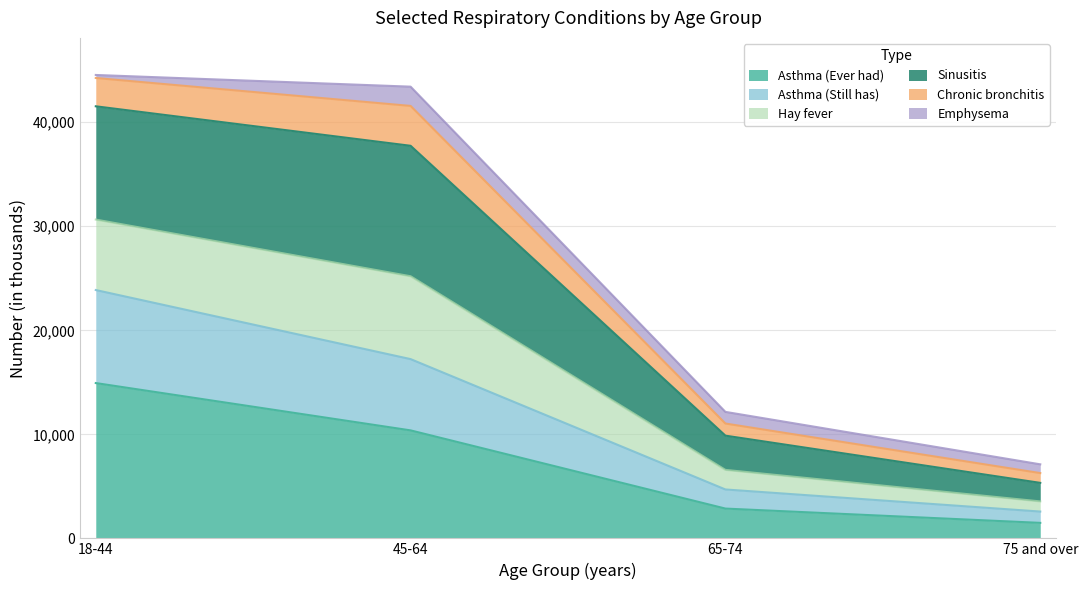

True or false: Hay fever and Asthma (Ever had) cross at least once.

False